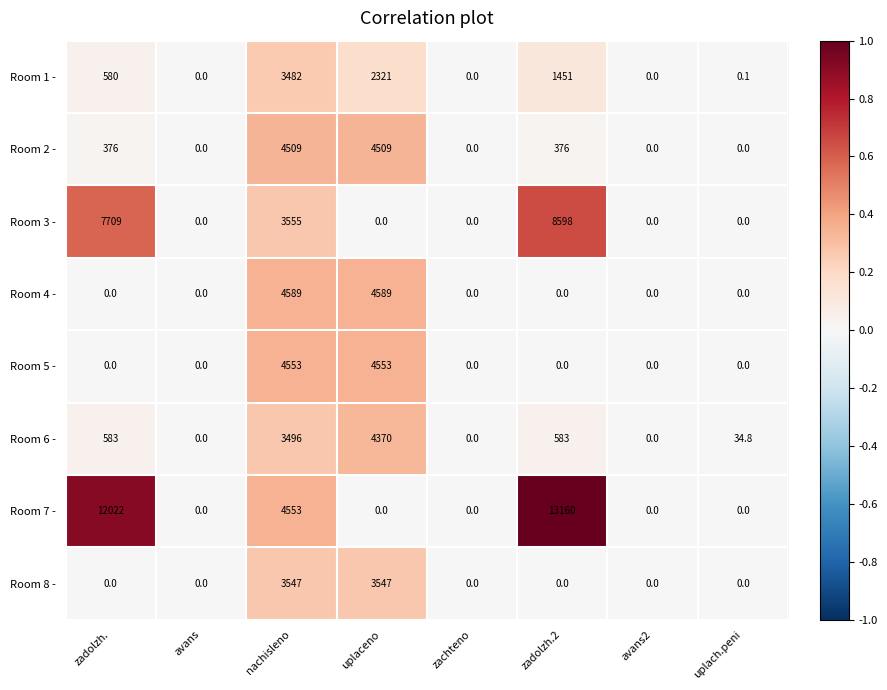

Which series has the largest total across all categories?

Room 7 -